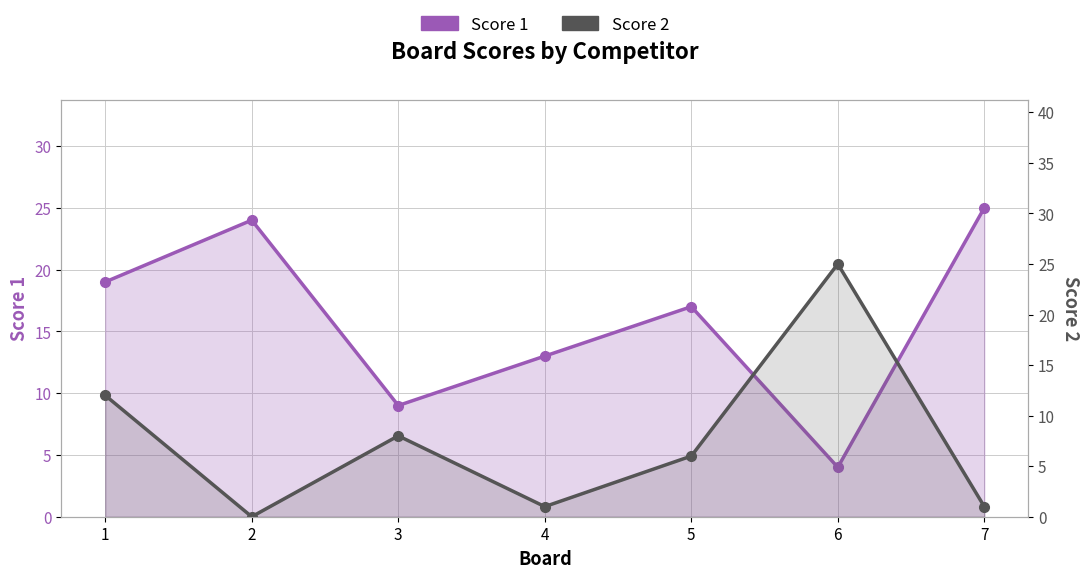

What is the sum of the Score 1 values at 1 and 5?

36